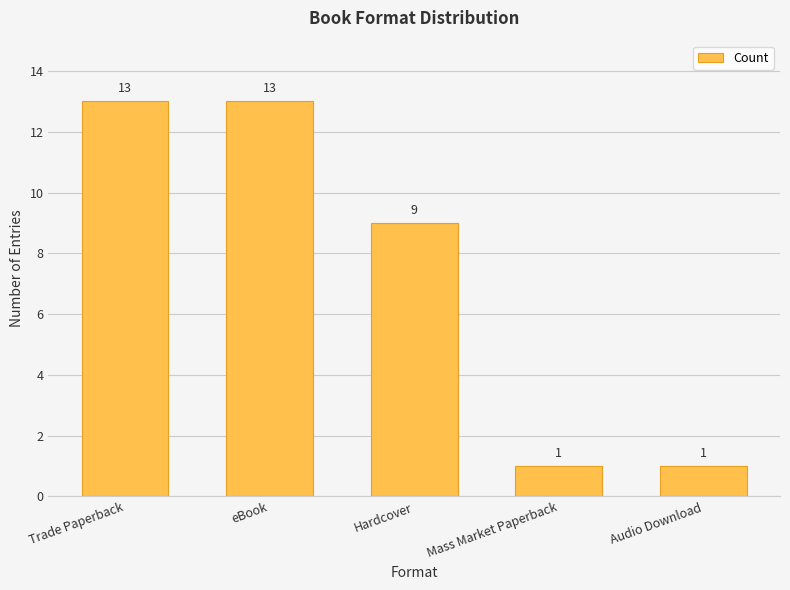

Reading left to right, what are all the values shown in this chart?

13	13	9	1	1